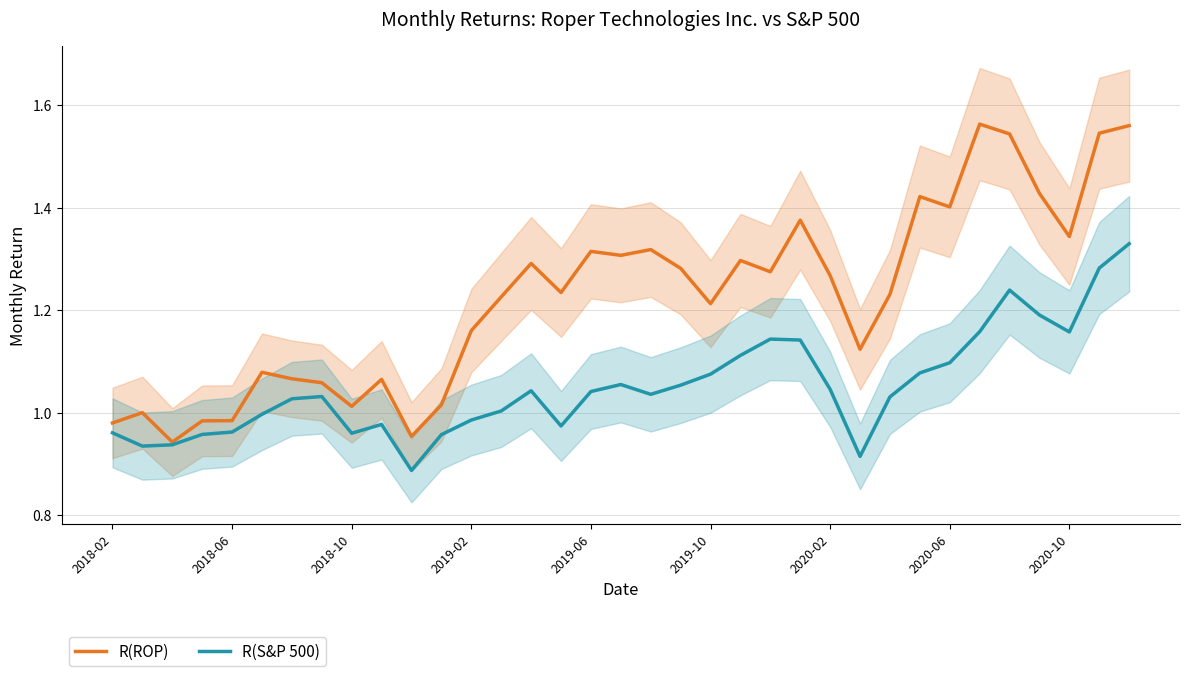

What is the greatest value displayed?

1.6